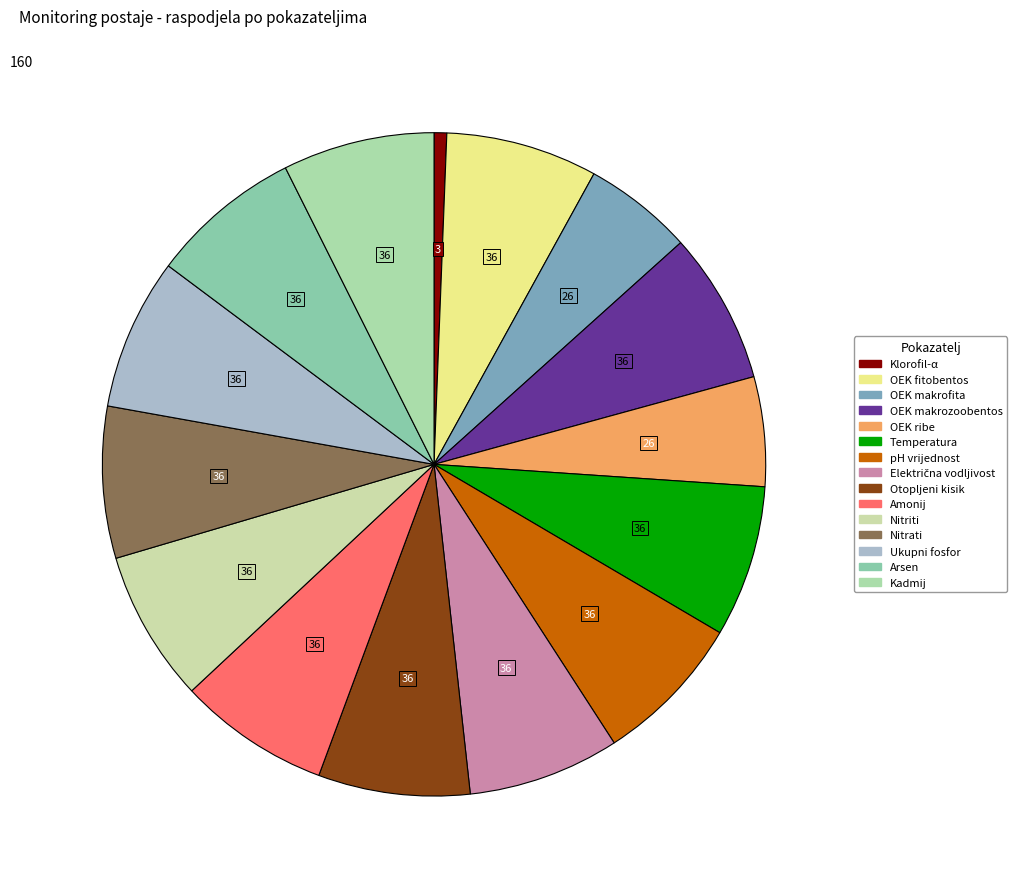

Do OEK makrozoobentos and Nitrati together represent more than half of the pie?

No